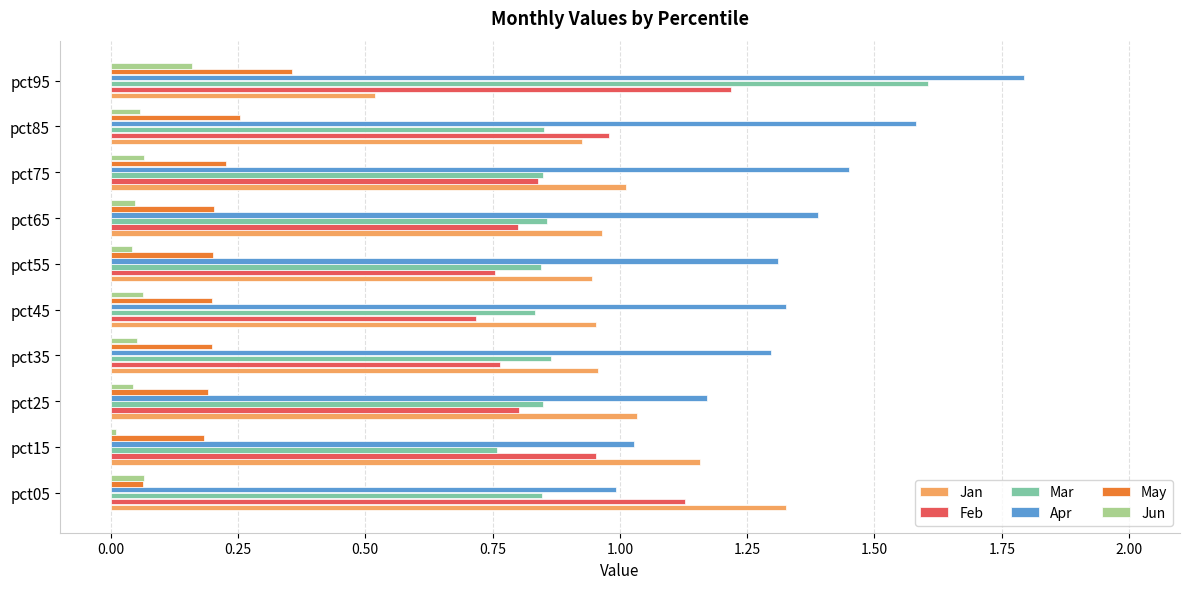

What is the sum of all Jan values?

9.8